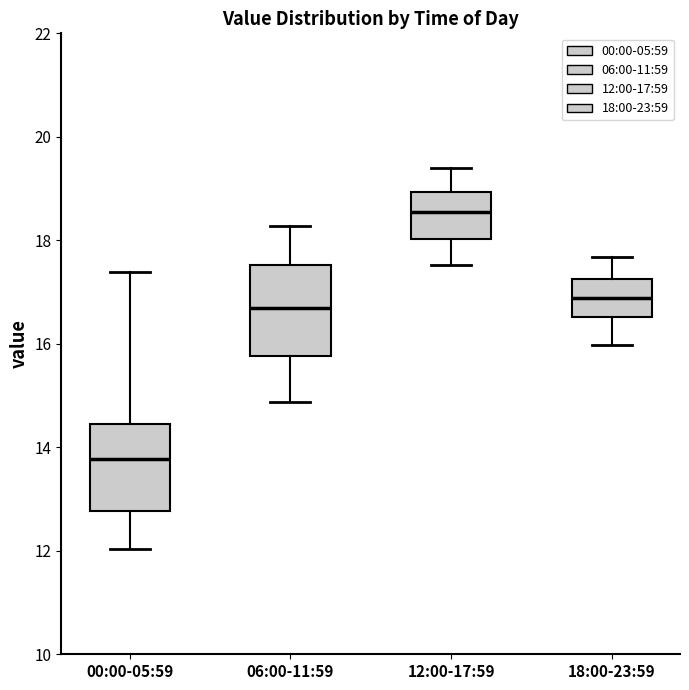

Which box has the lowest median line?

00:00-05:59